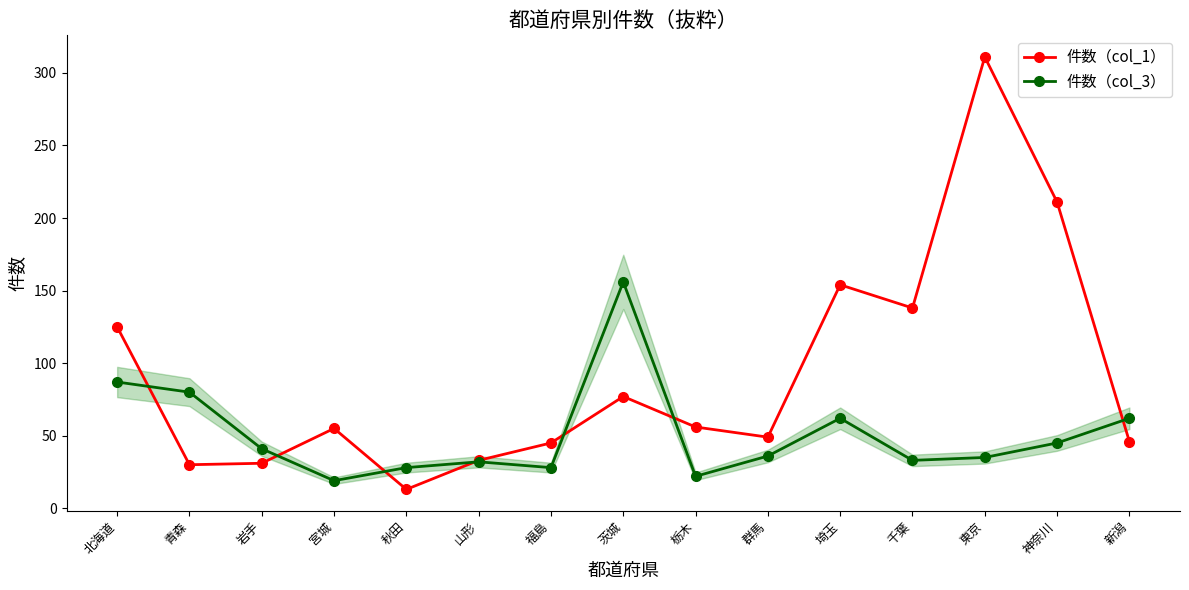

Does the chart have visible grid lines?

No